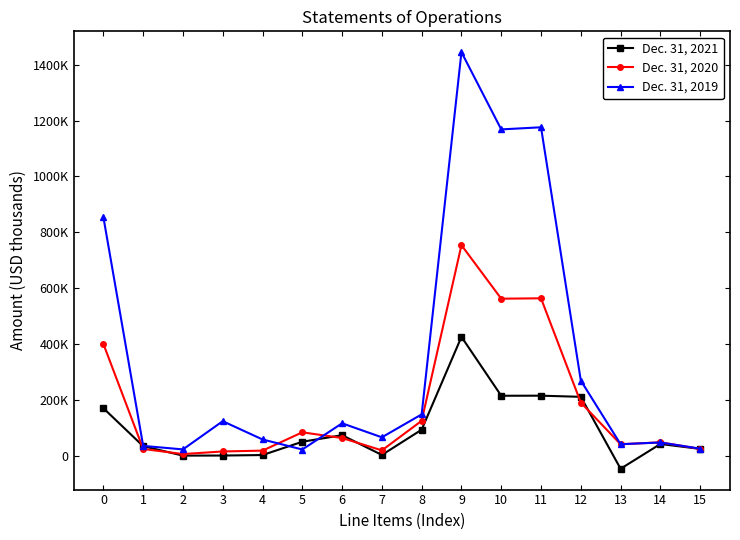

What is the value of the Dec. 31, 2020 point at the 6th from the left?

83627